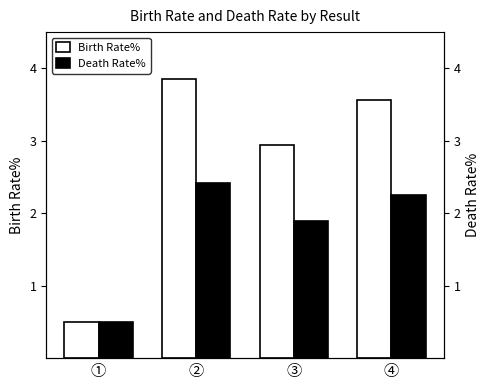

Read the Death Rate value at ③.

1.9